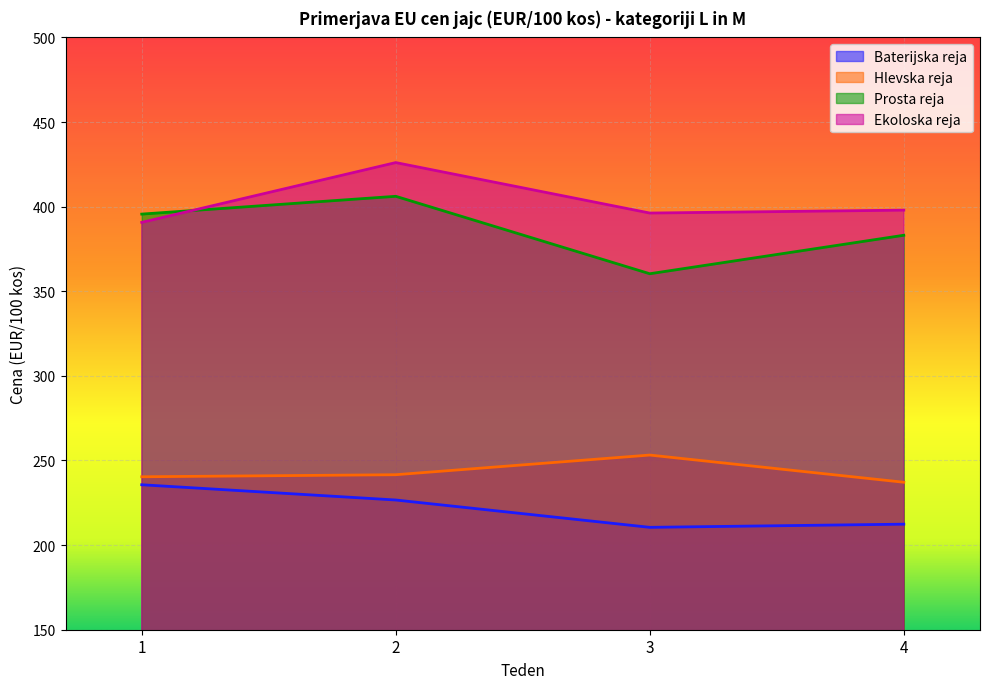

The value of Baterijska reja at 1 is 332.8. True or false?

False